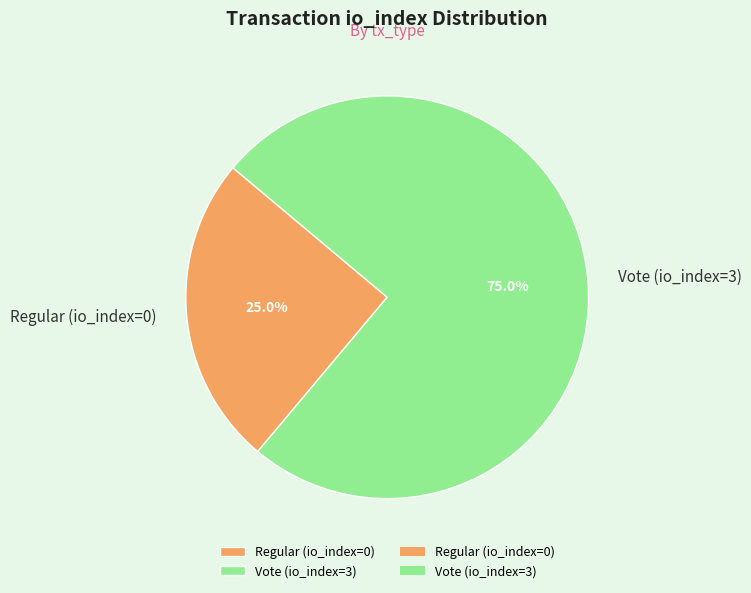

How many slices are in this pie chart?

2